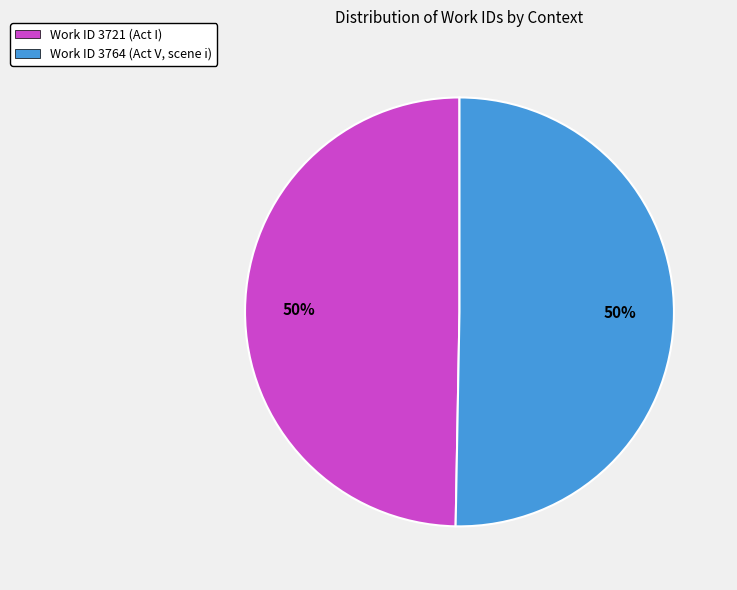

To the nearest percent, what portion does Work ID 3764 (Act V, scene i) represent?

50%